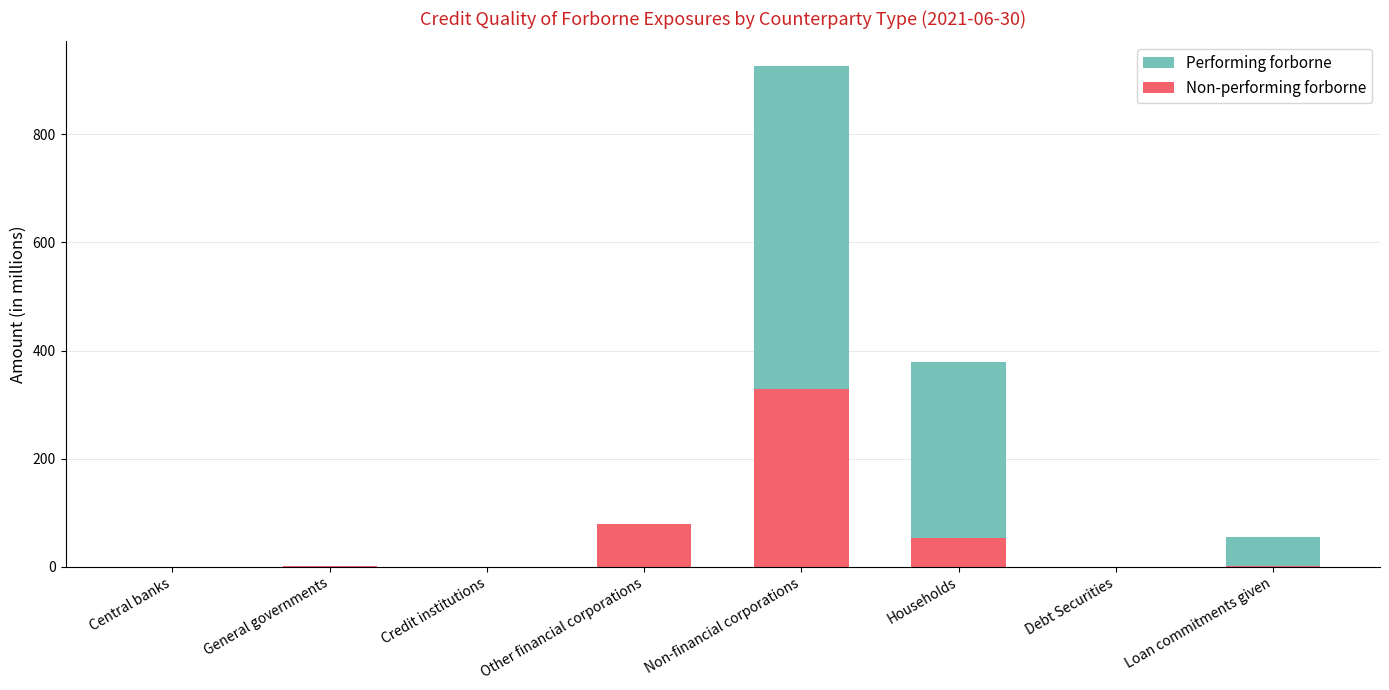

What position from the right is General governments?

7